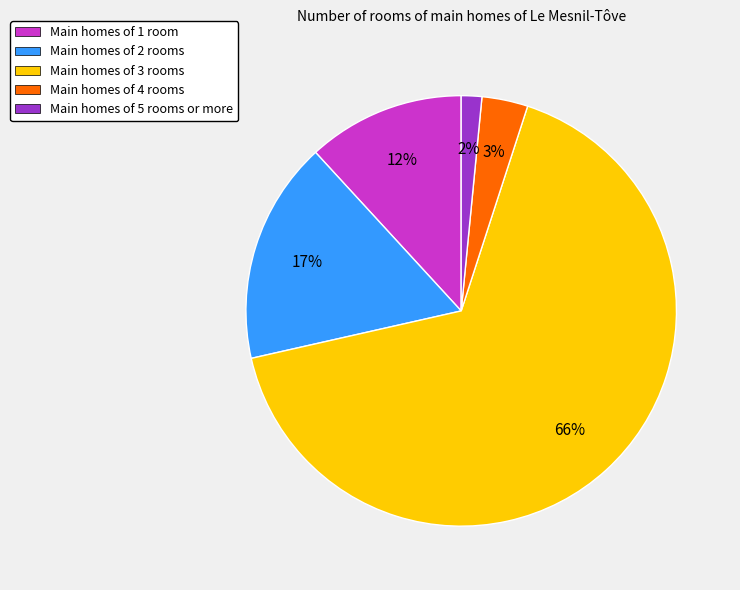

Is there any slice that represents more than half of the pie?

Yes